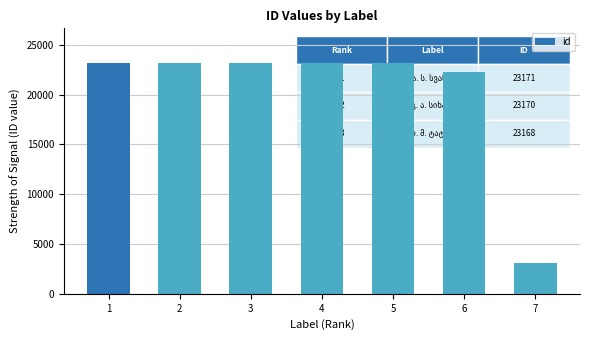

What is the value of the 6th bar from the left?

22280